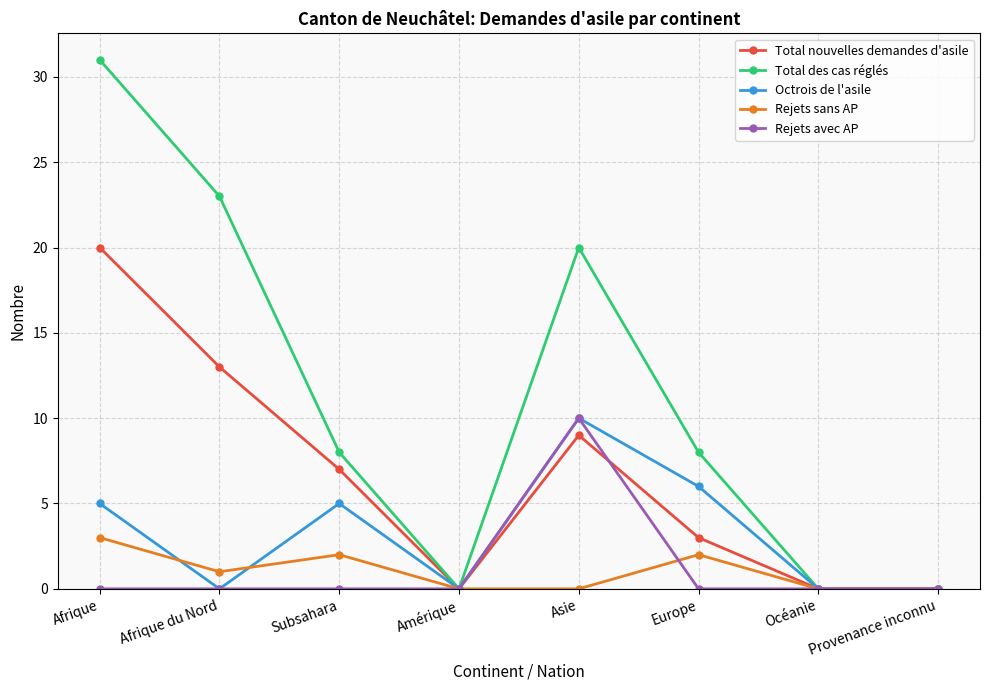

Where is Rejets sans AP nearest to the value 1?

Afrique du Nord